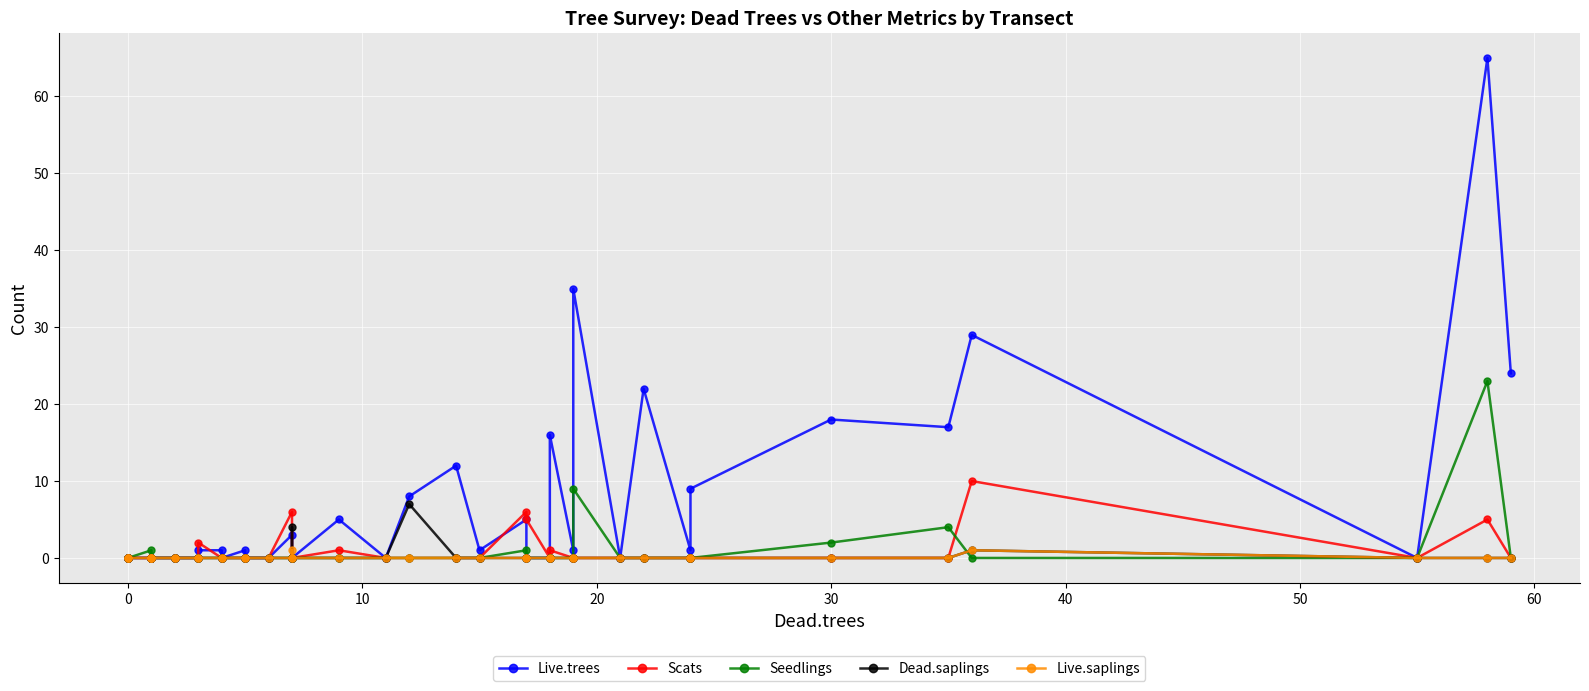

The Scats series shows 10 at 36. True or false?

True